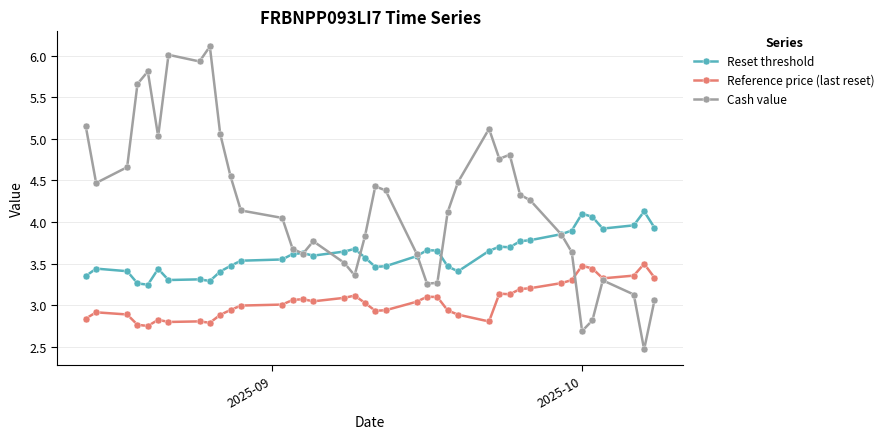

At how many categories does at least one series exceed 2?

39